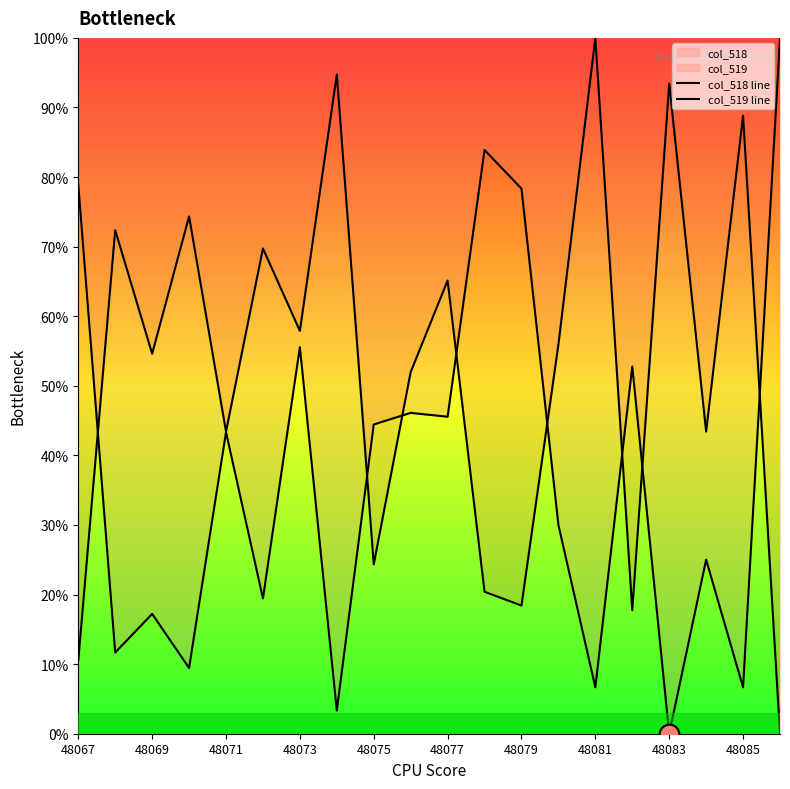

Which series contains the lowest Y value?

col_518 line